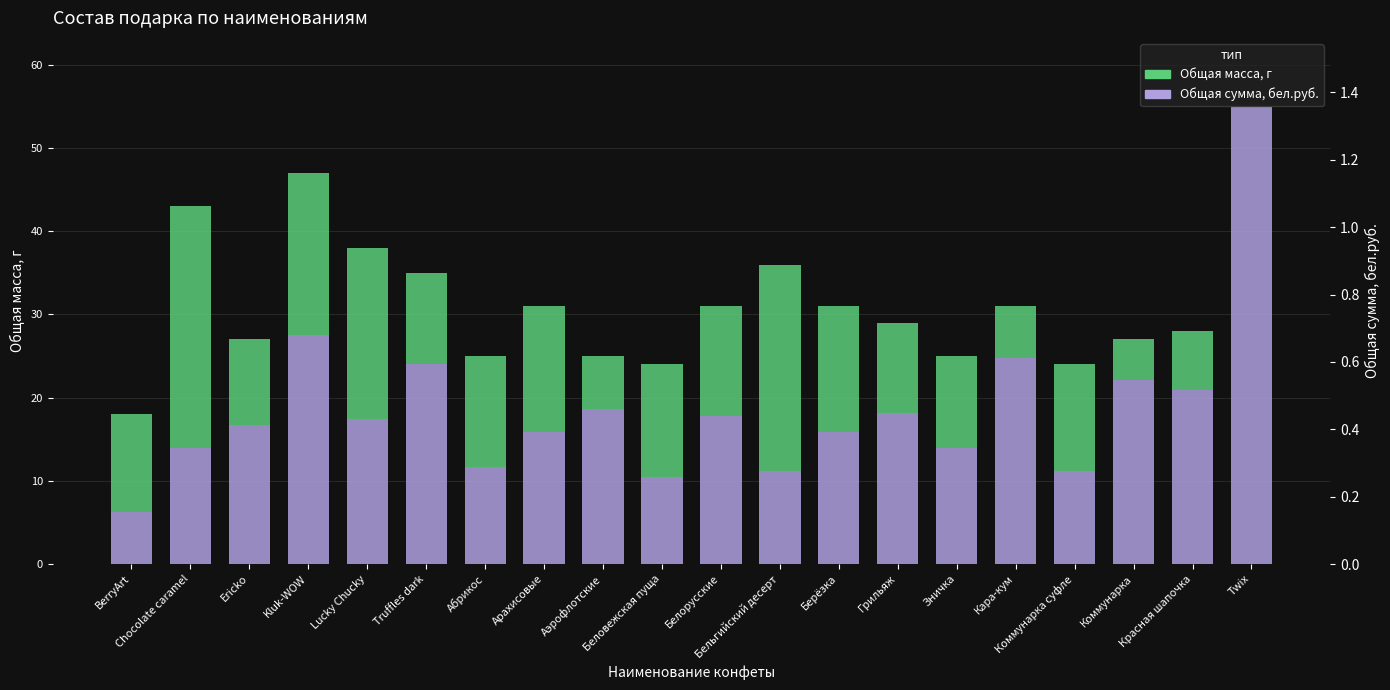

The value of Общая масса, г at Абрикос is 13.4. True or false?

True